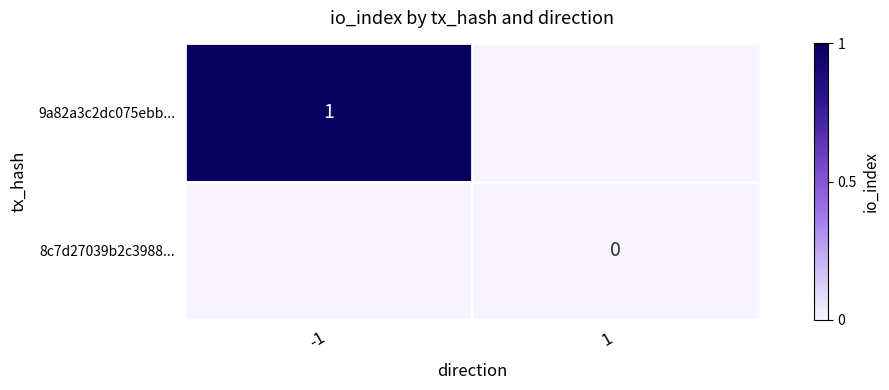

List the series in order of their overall mean, lowest first.

8c7d27039b2c3988..., 9a82a3c2dc075ebb...